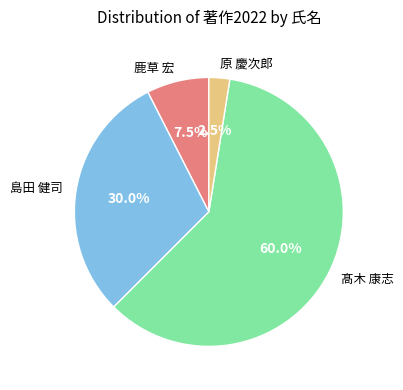

What percentage do 島田 健司 and 原 慶次郎 together represent?

32.5%